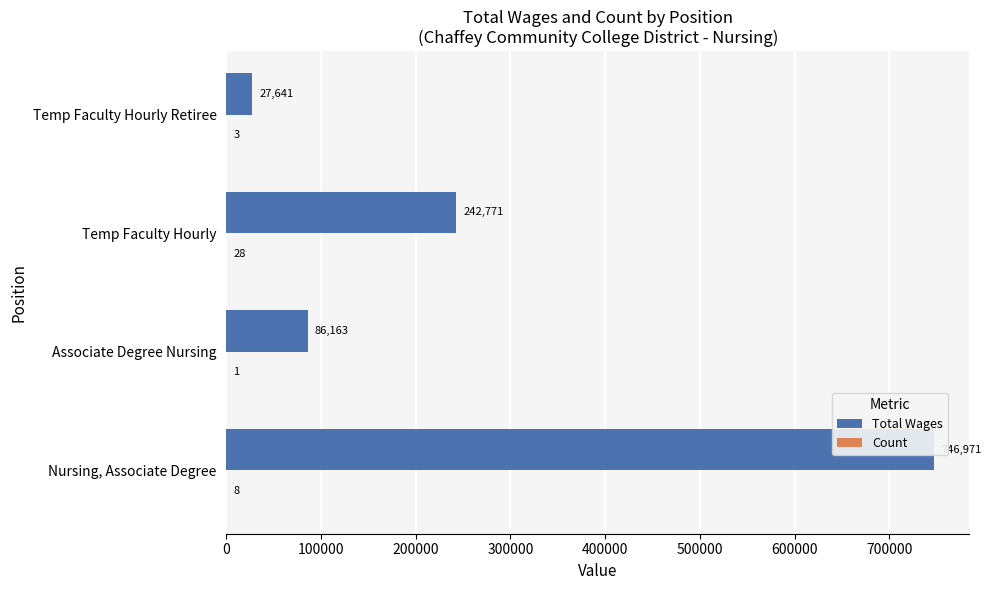

Reading left to right, extract all data points from this chart.

Total Wages: 746971	86163	242771	27641
Count: 8	1	28	3